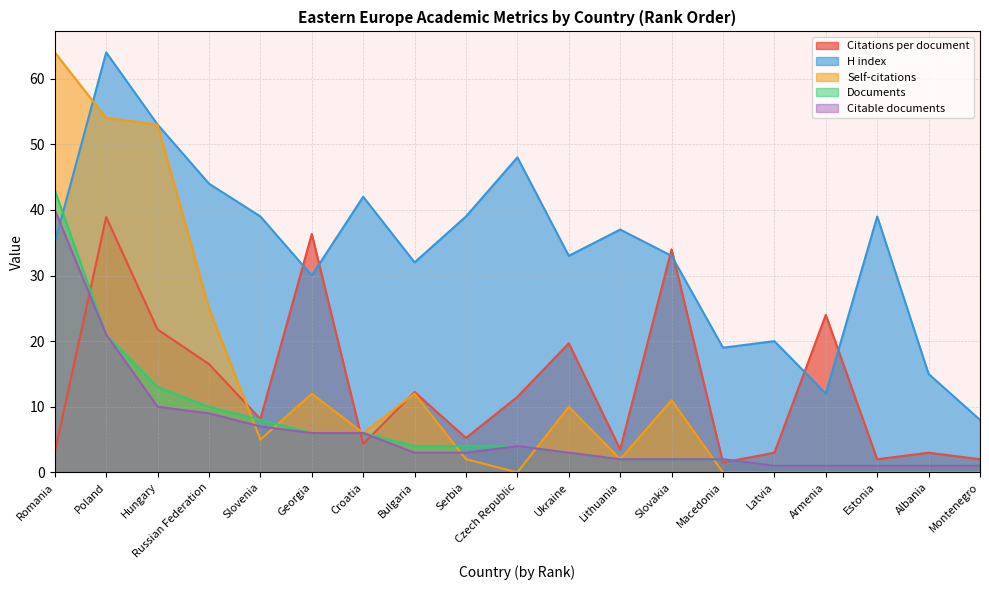

How many values in the Documents series are below 4?

9